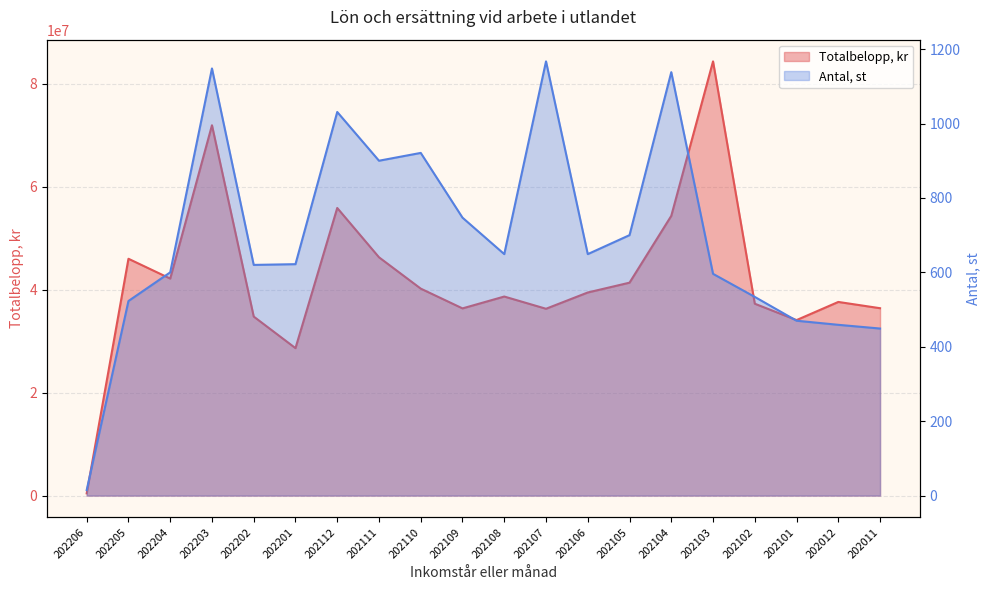

True or false: Totalbelopp, kr has a value of 32420376 at 202112.

False